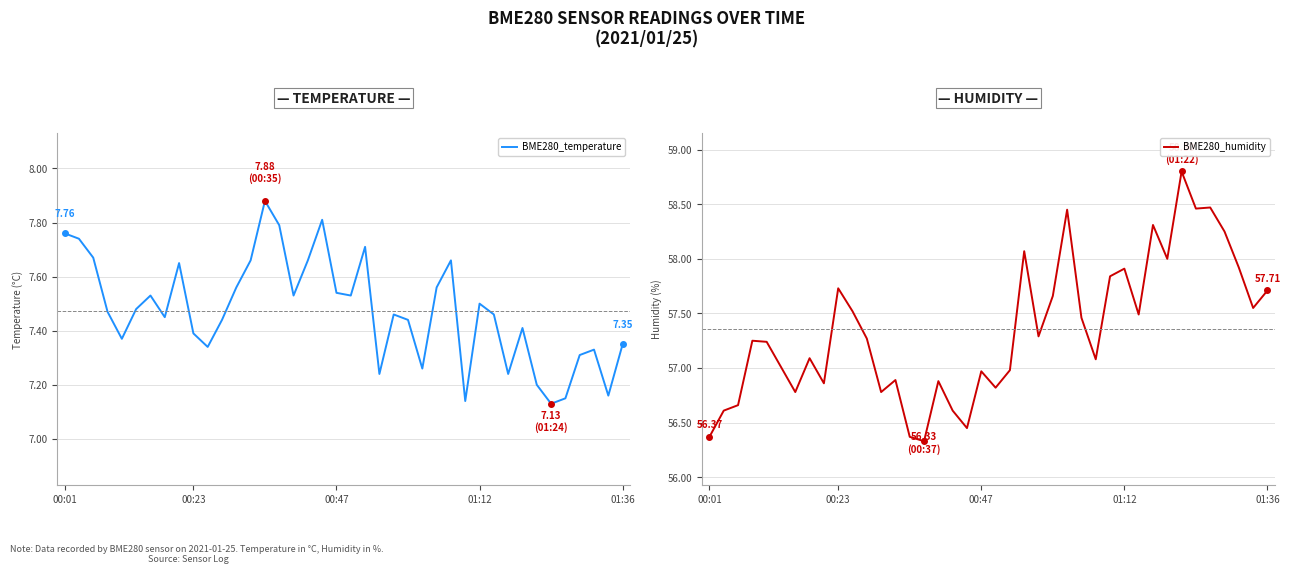

Does the chart display data point markers on the line(s)?

No